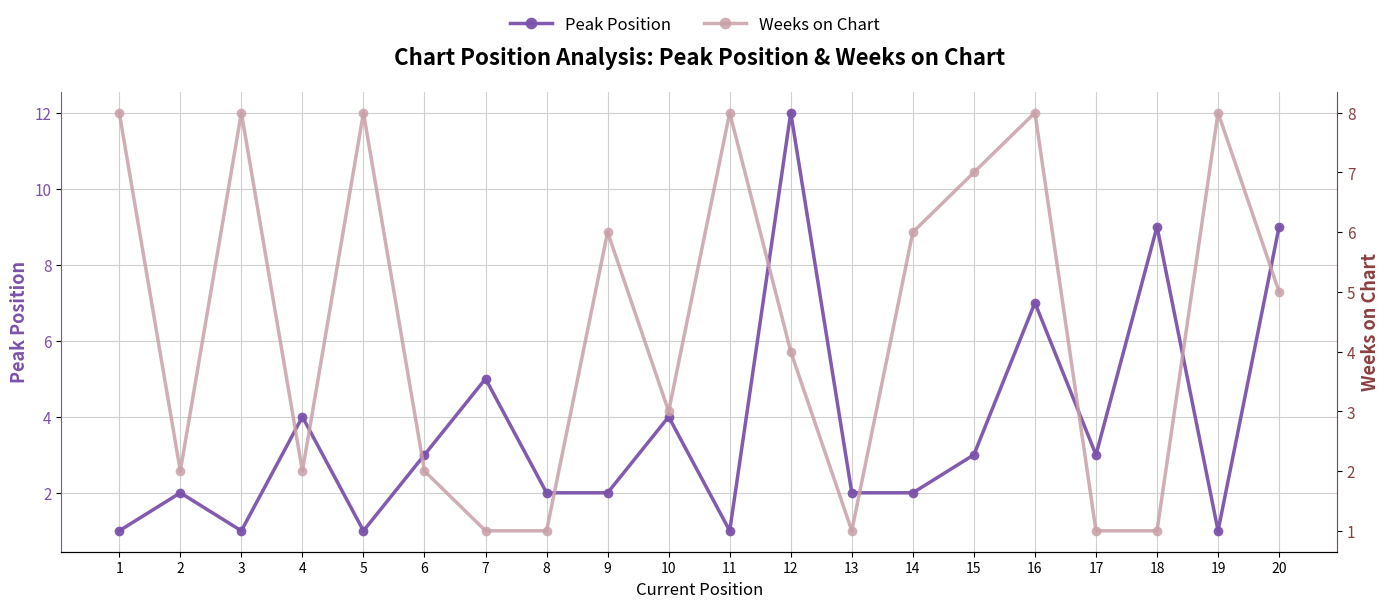

Reading left to right, transcribe all the data shown in this chart.

Peak Position: 1	2	1	4	1	3	5	2	2	4	1	12	2	2	3	7	3	9	1	9
Weeks on Chart: 8	2	8	2	8	2	1	1	6	3	8	4	1	6	7	8	1	1	8	5